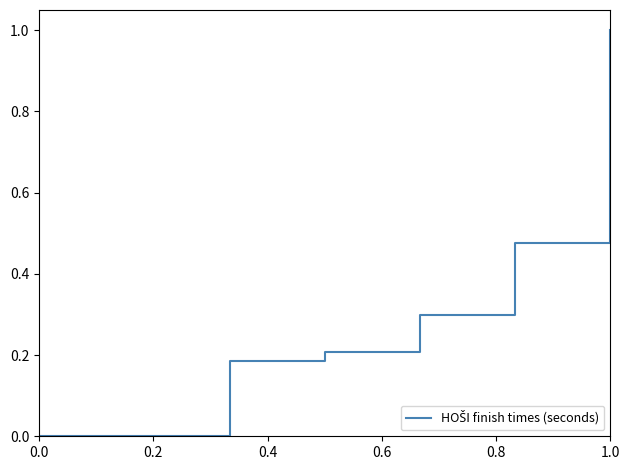

What is the maximum value shown in the chart?

1.0